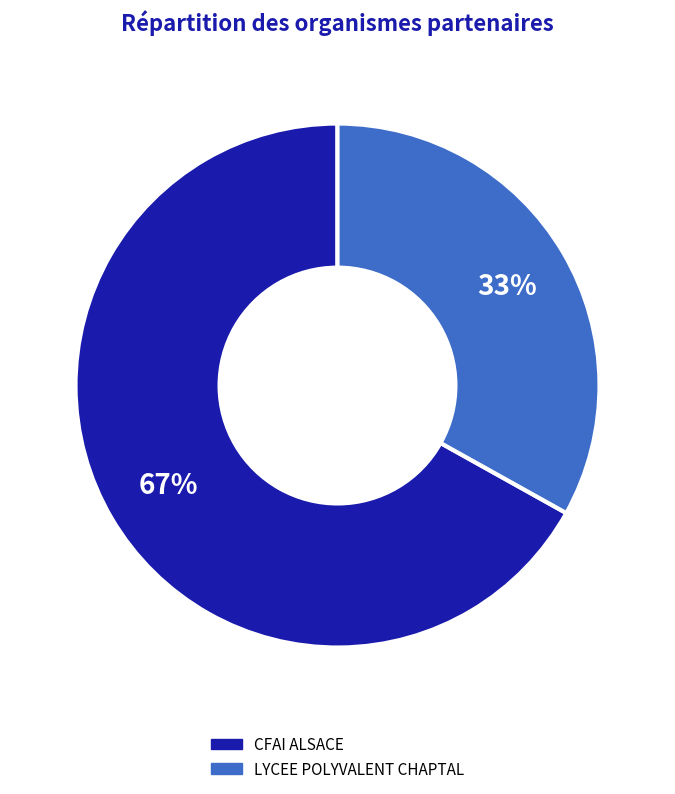

Which has a higher value, CFAI ALSACE or LYCEE POLYVALENT CHAPTAL?

CFAI ALSACE